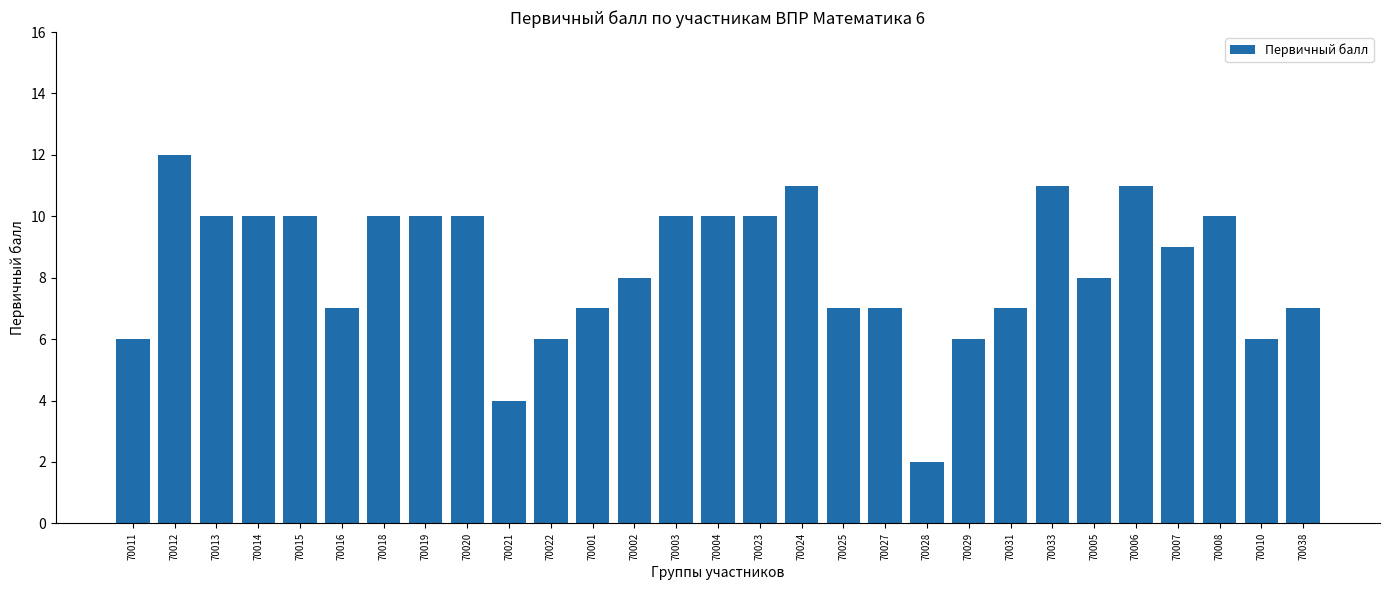

Reading left to right, transcribe all the data shown in this chart.

6	12	10	10	10	7	10	10	10	4	6	7	8	10	10	10	11	7	7	2	6	7	11	8	11	9	10	6	7